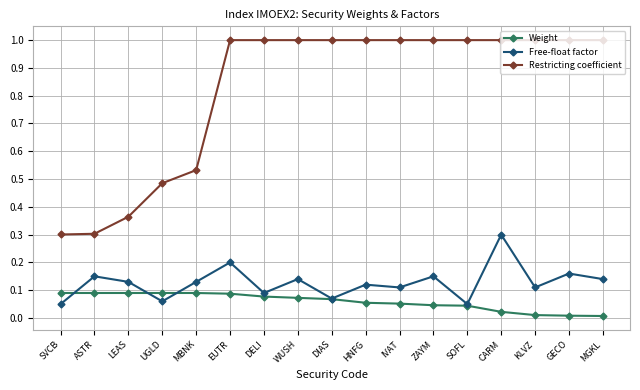

True or false: Weight has a value of 0.0 at SOFL.

True